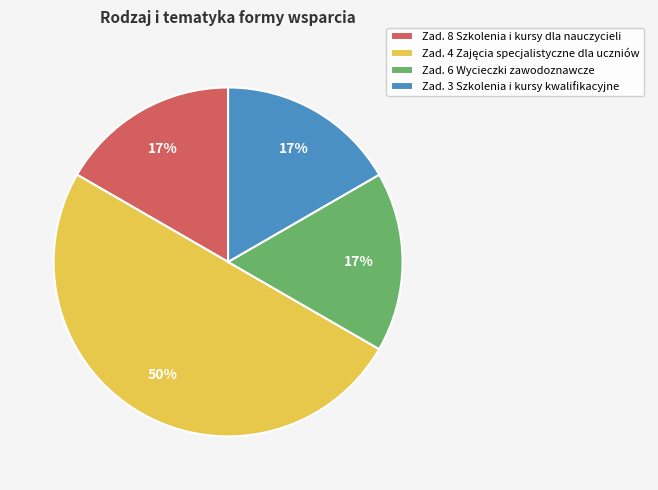

How many slices are in this pie chart?

4